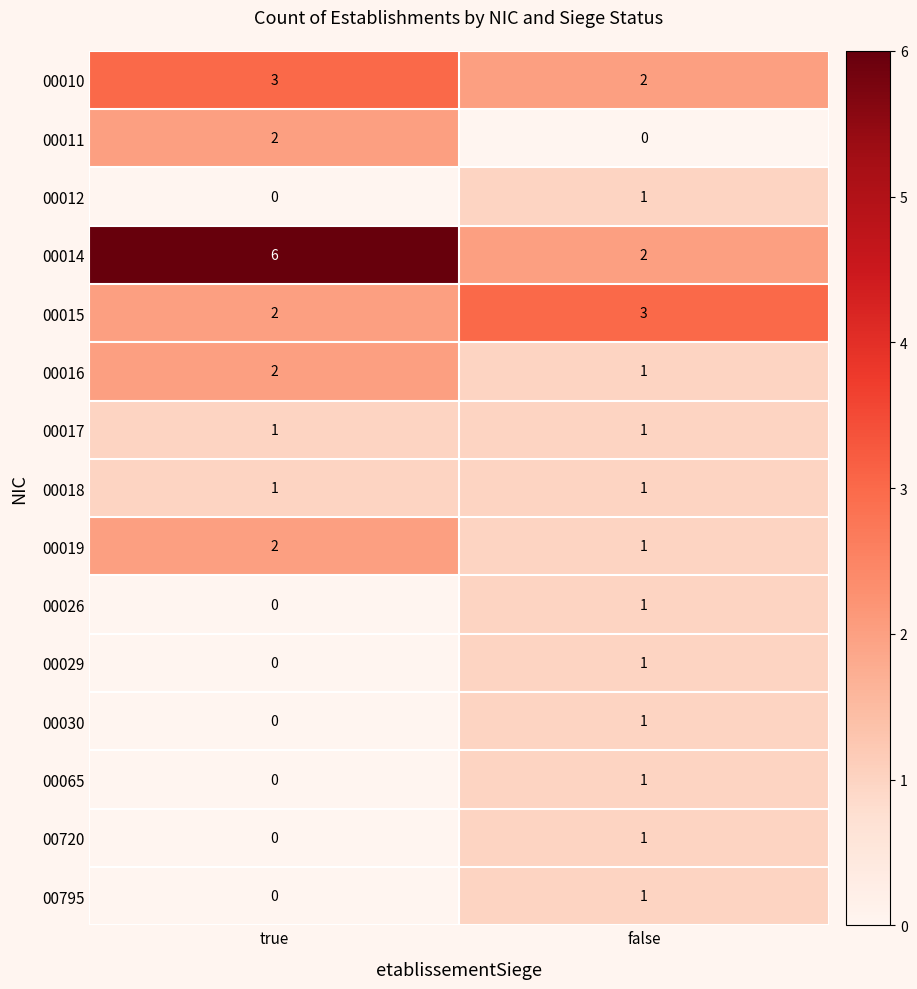

At which category is the sum across all series the highest?

true